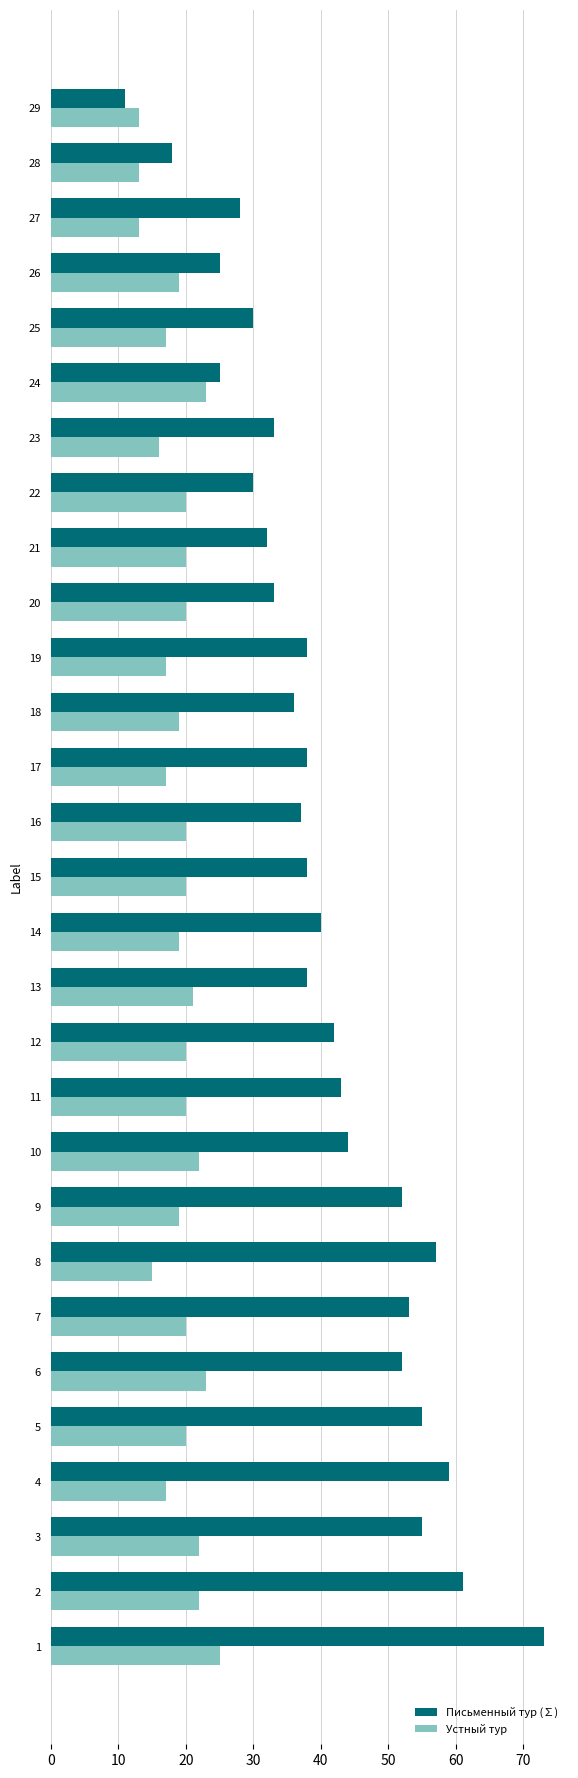

Which category has the lowest value across all series?

29